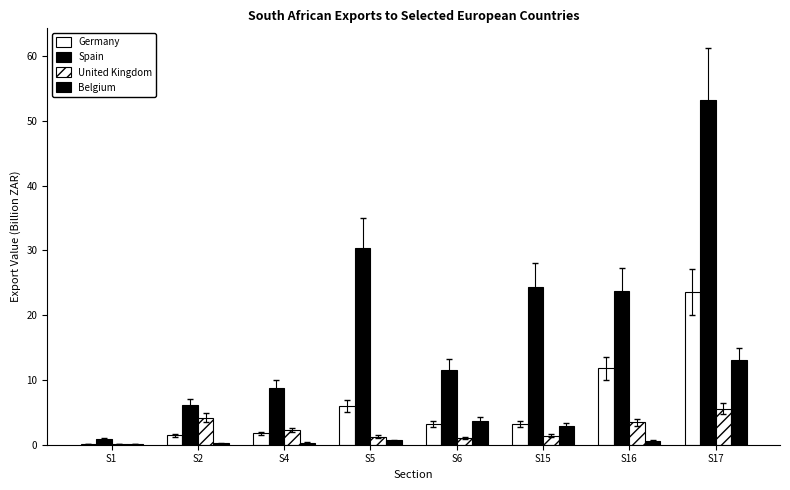

Between S2 and S6, which is larger?

S6